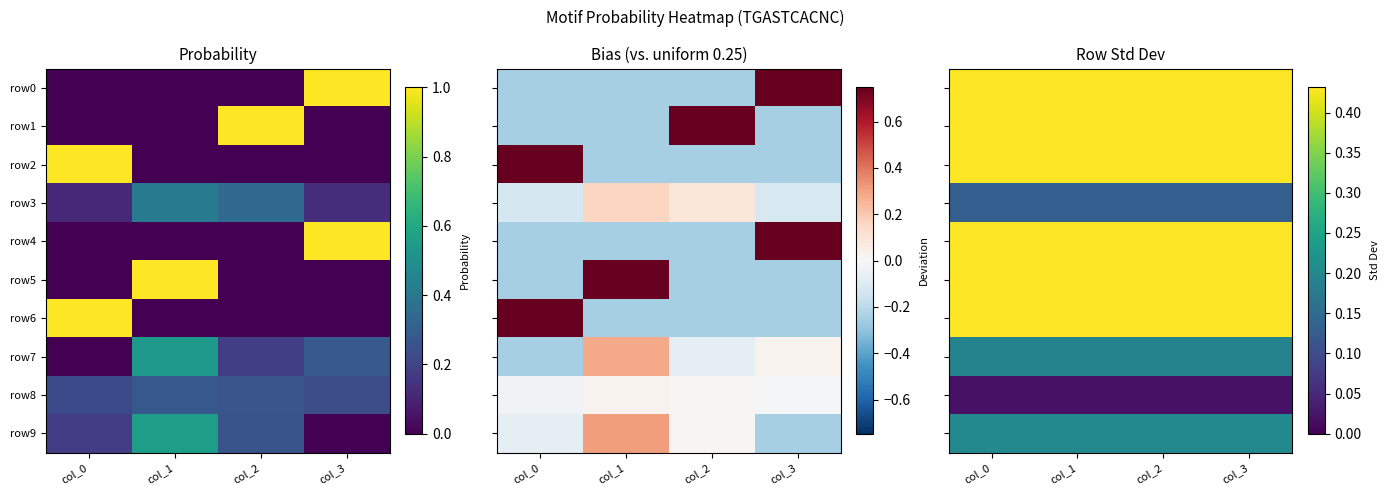

At which label does row3 reach its minimum?

col_0